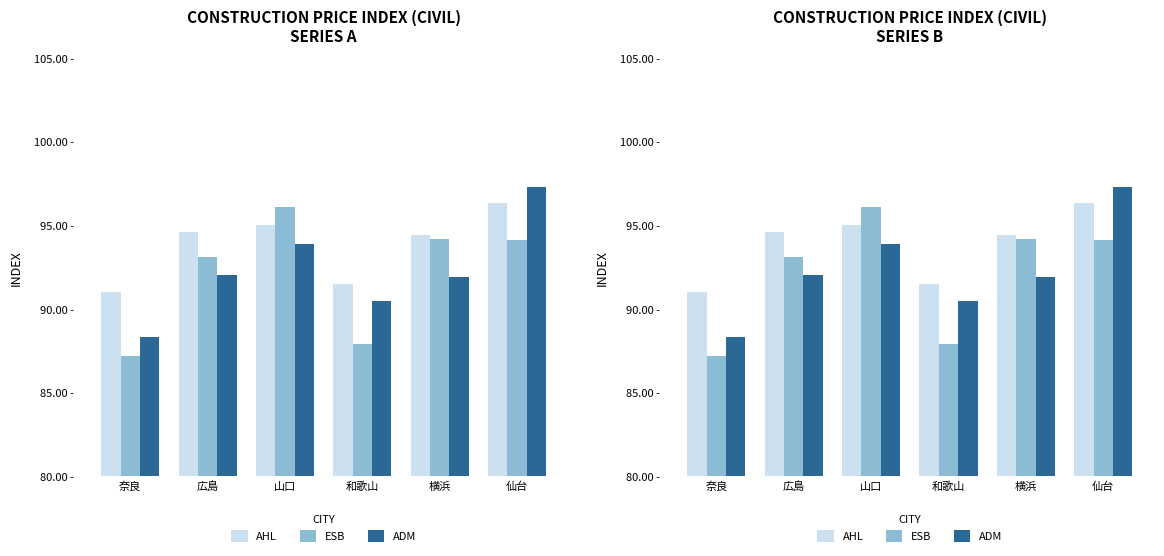

What is the difference between the maximum and minimum values in the AHL series?

5.3